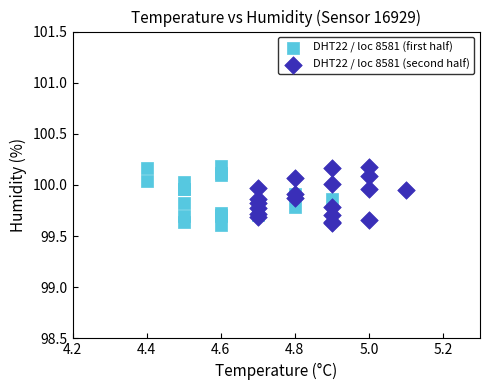

What are all the series names shown in the legend?

DHT22 / loc 8581 (first half), DHT22 / loc 8581 (second half)